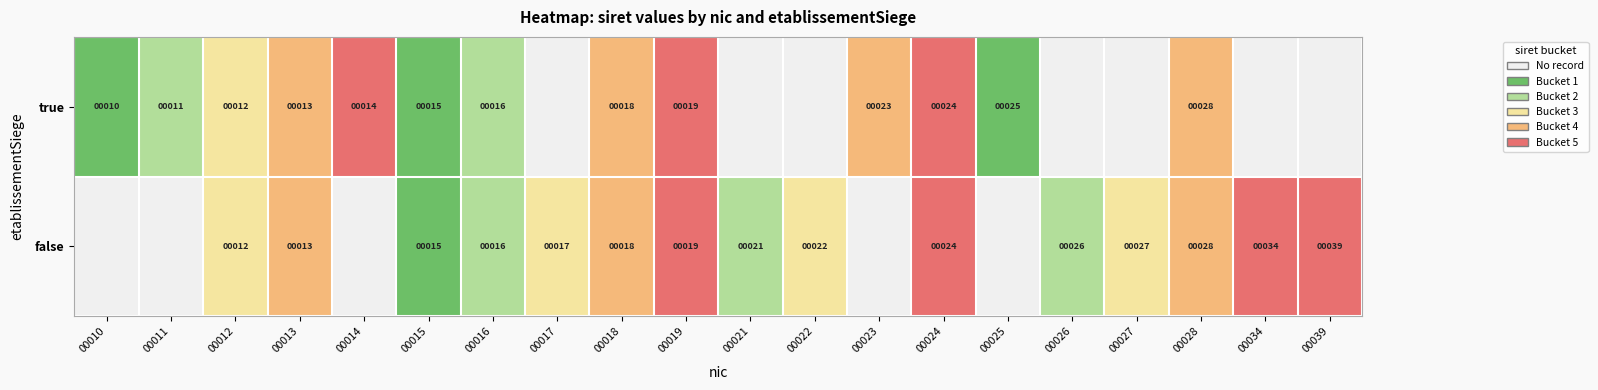

The value of false at 00039 is 39. True or false?

True